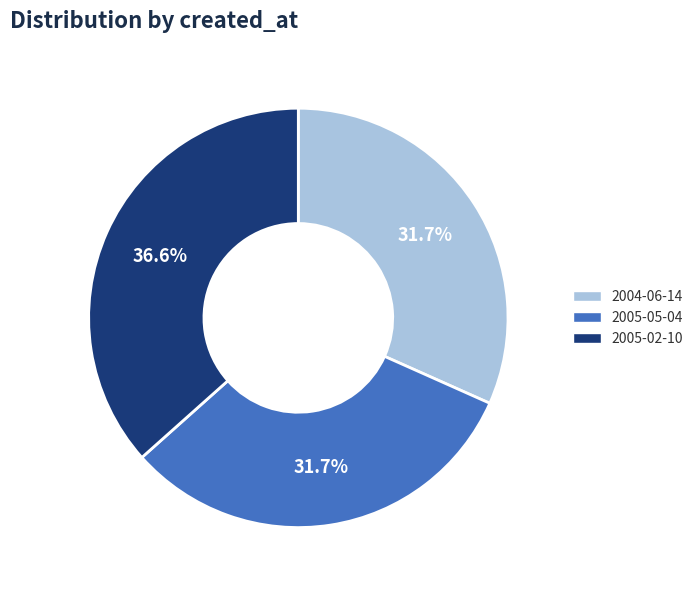

Count the number of slices in the pie.

3